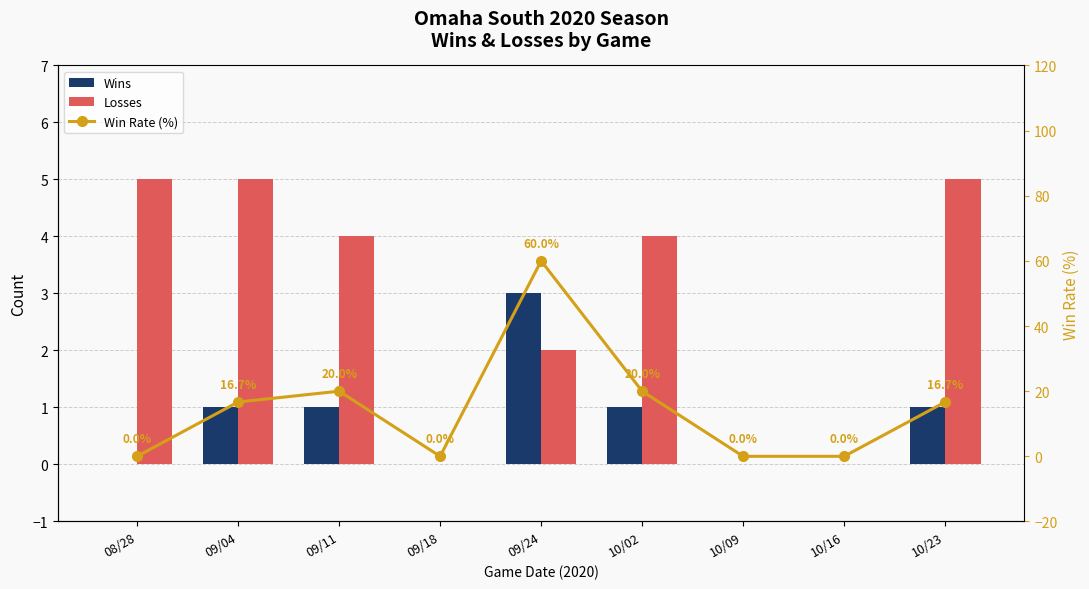

Reading left to right, list all the values displayed in this chart.

Wins: 08/28=0.0	09/04=1.0	09/11=1.0	09/18=0.0	09/24=3.0	10/02=1.0	10/09=0.0	10/16=0.0	10/23=1.0
Losses: 08/28=5.0	09/04=5.0	09/11=4.0	09/18=0.0	09/24=2.0	10/02=4.0	10/09=0.0	10/16=0.0	10/23=5.0
Win Rate (%): 08/28=0.0	09/04=16.7	09/11=20.0	09/18=0.0	09/24=60.0	10/02=20.0	10/09=0.0	10/16=0.0	10/23=16.7